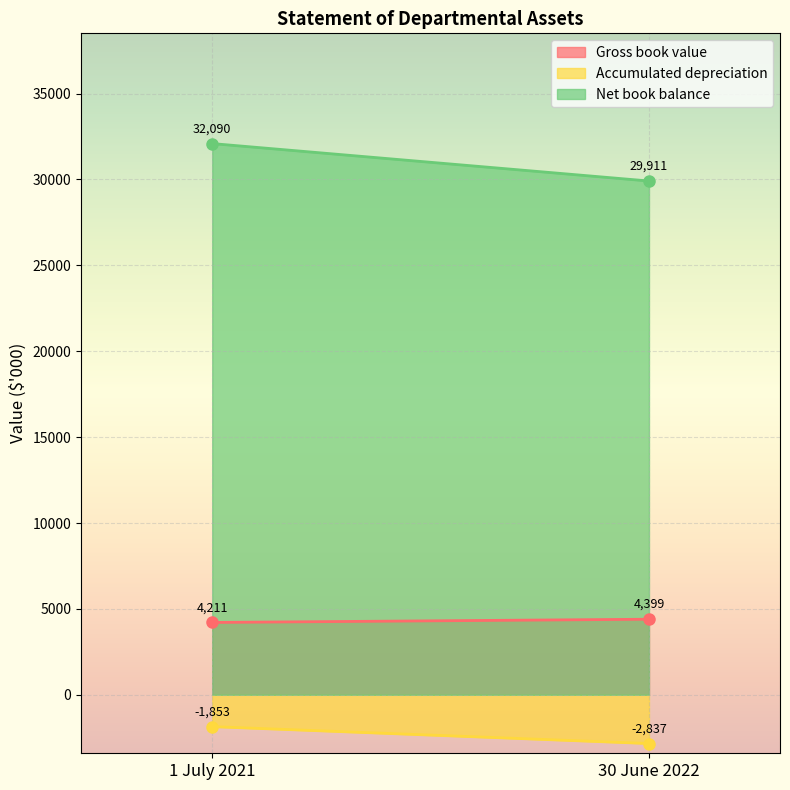

Which series has the largest total across all categories?

Net book balance